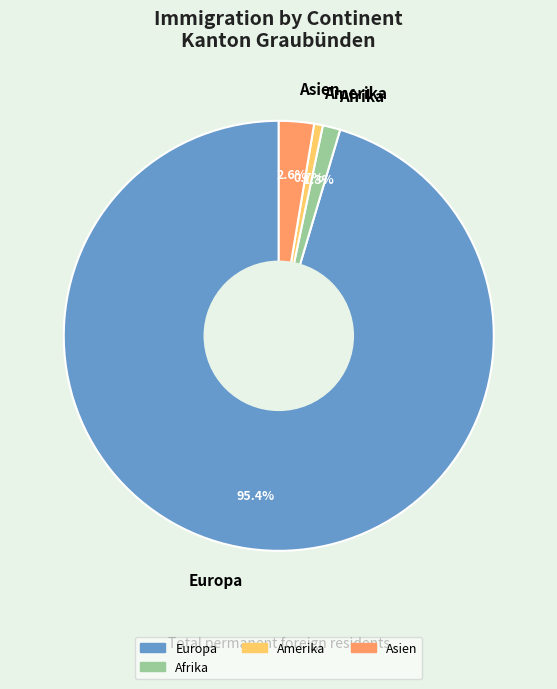

Do Asien and Europa together represent more than half of the pie?

Yes